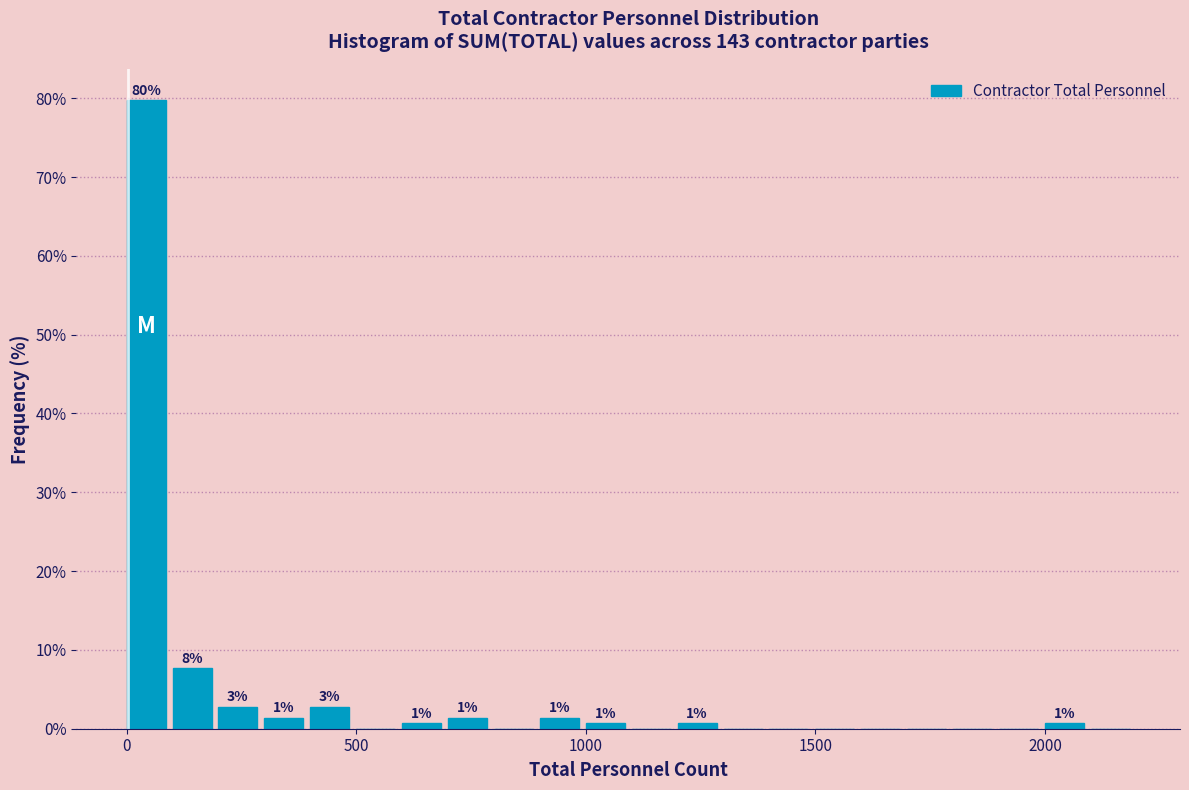

Read against the x-axis, roughly where is the centre of the tallest bar?

50